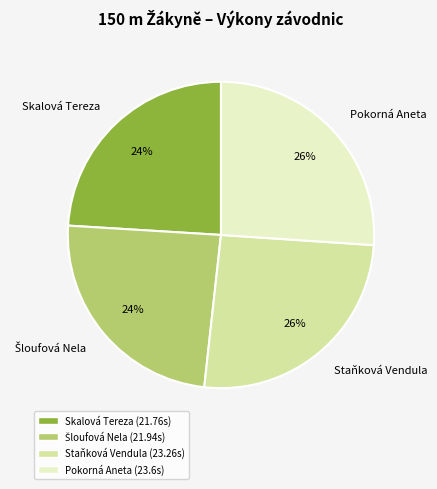

The Staňková Vendula slice represents 26% of the pie. True or false?

True